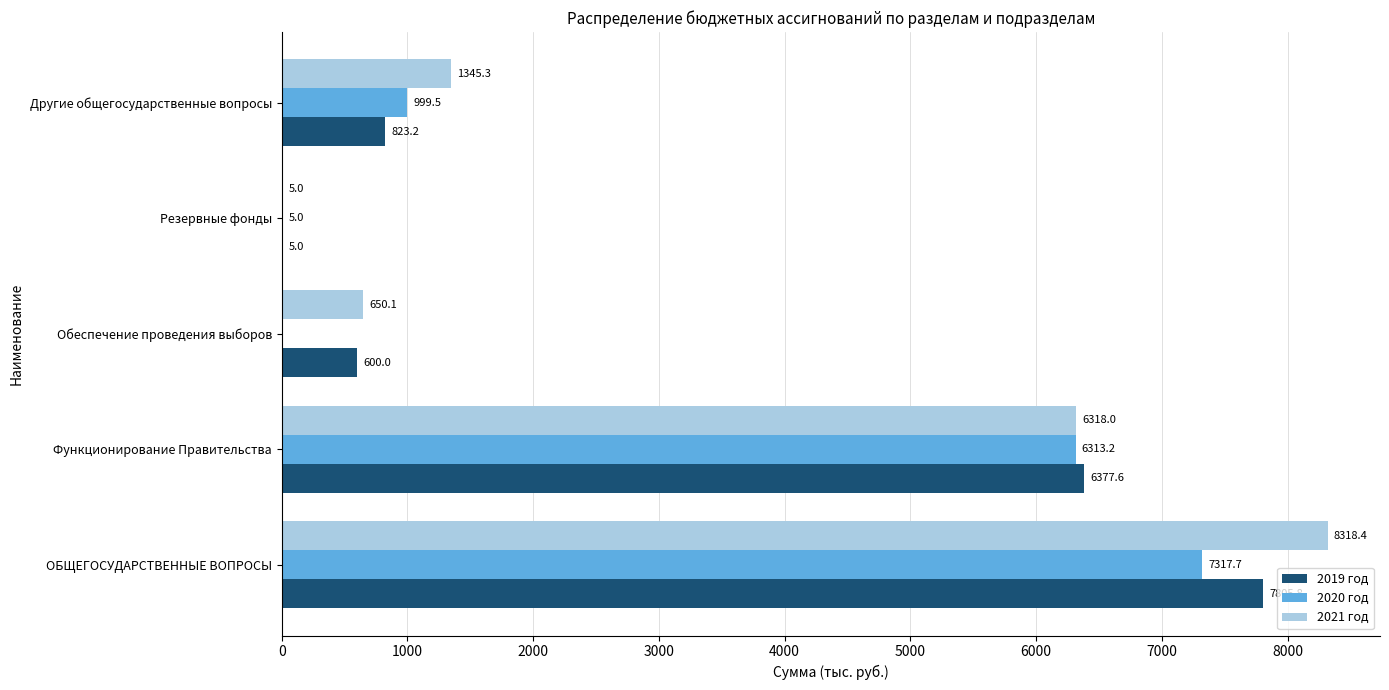

What is the sum of all 2021 год values?

16636.8